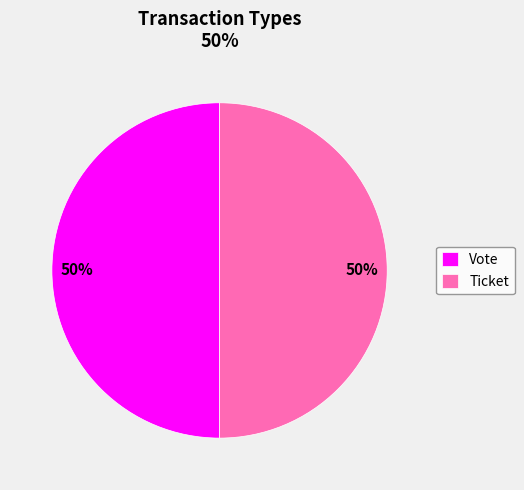

Combined, do Vote and Ticket account for over 50%?

Yes